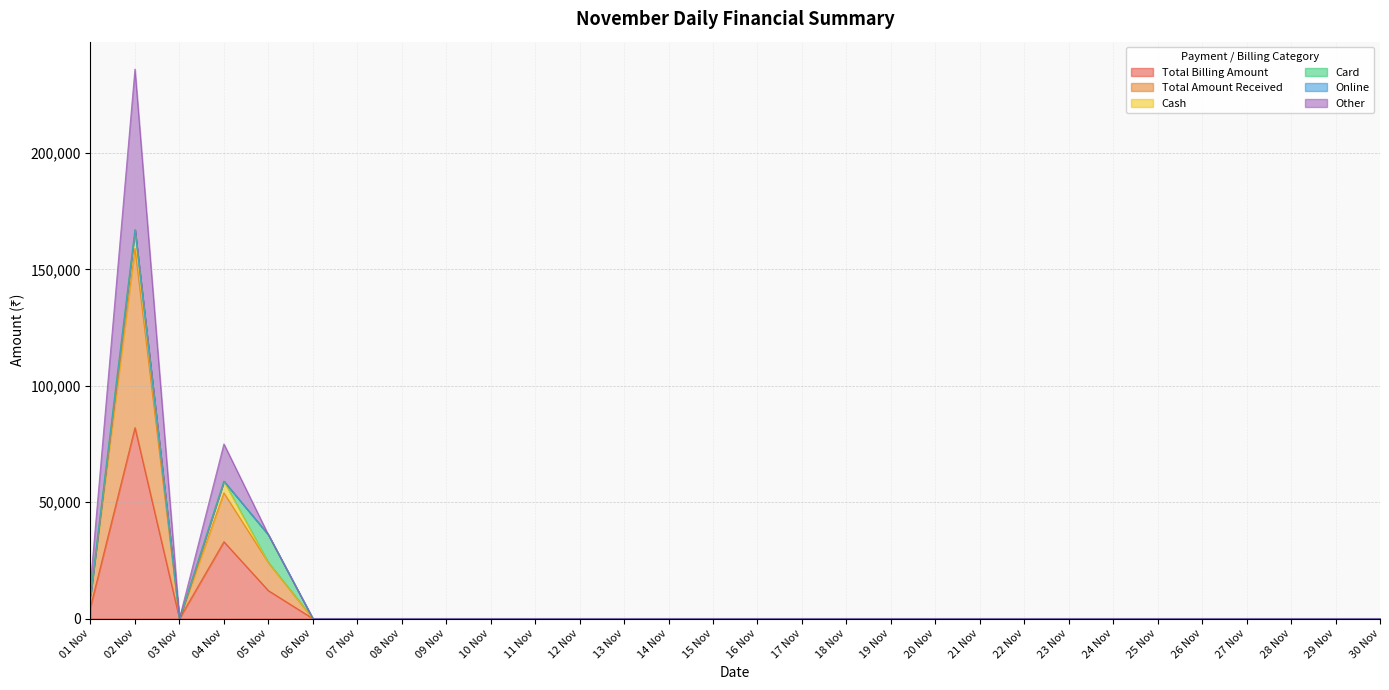

At which label is Total Billing Amount closest to 40997?

04 Nov